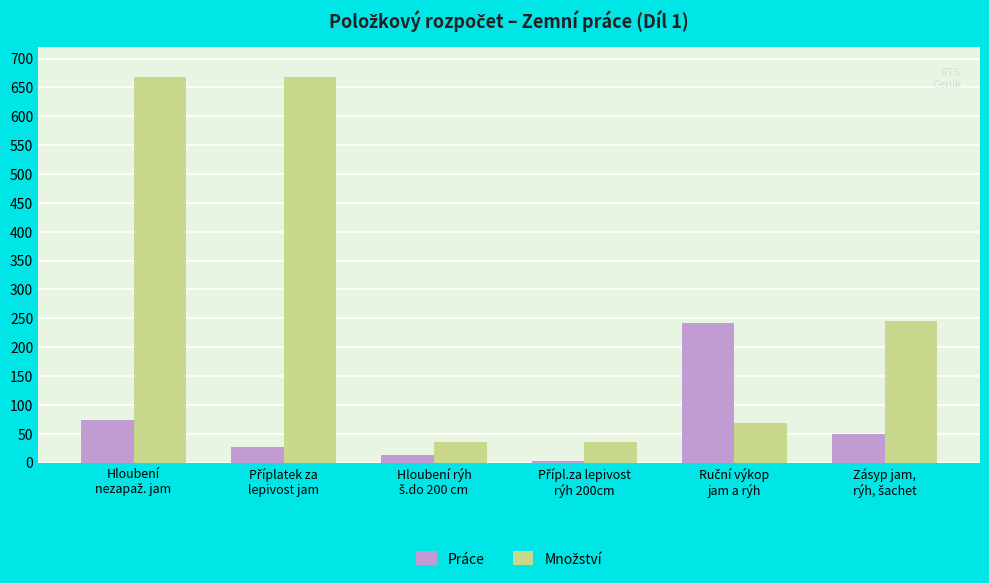

What is the average value of the Práce series?

67.9